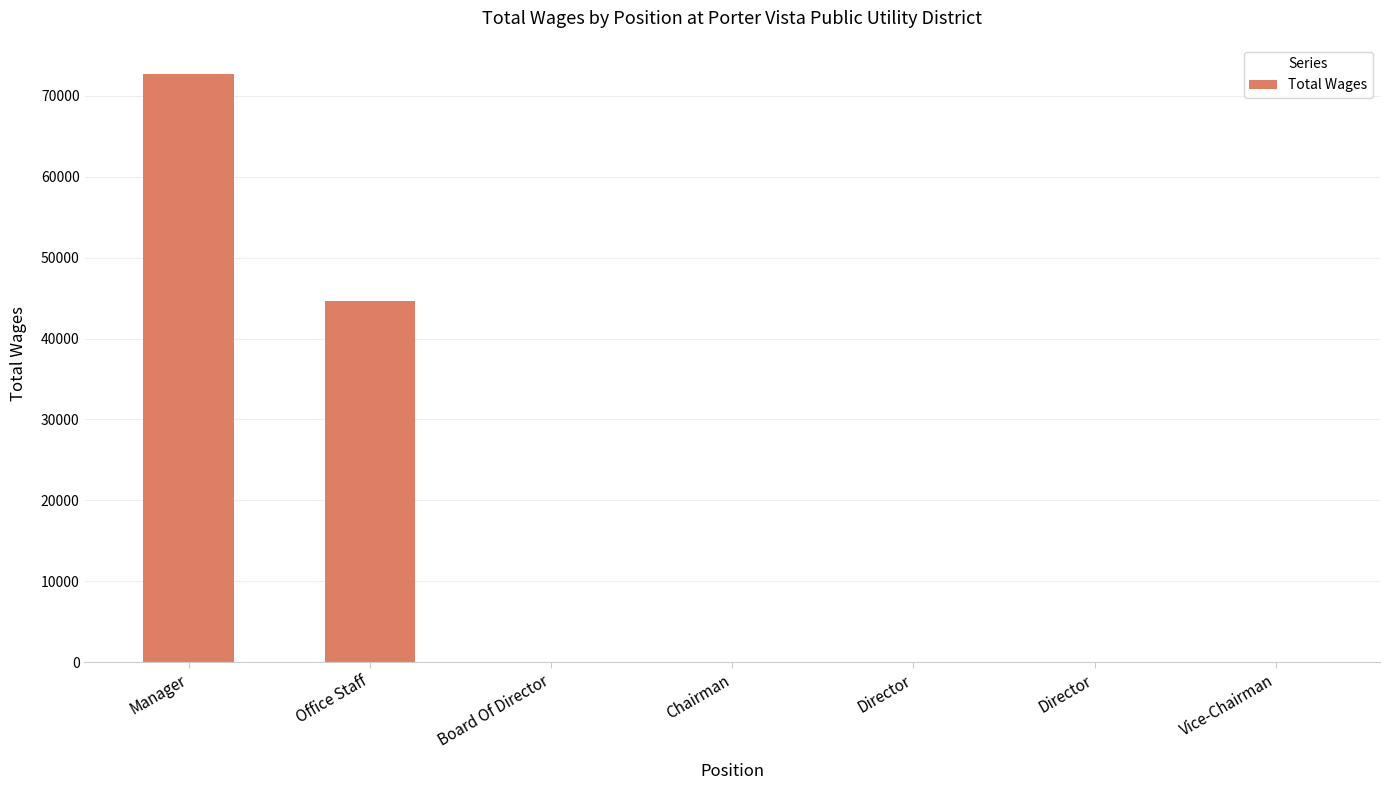

What is the maximum value shown in the chart?

72674